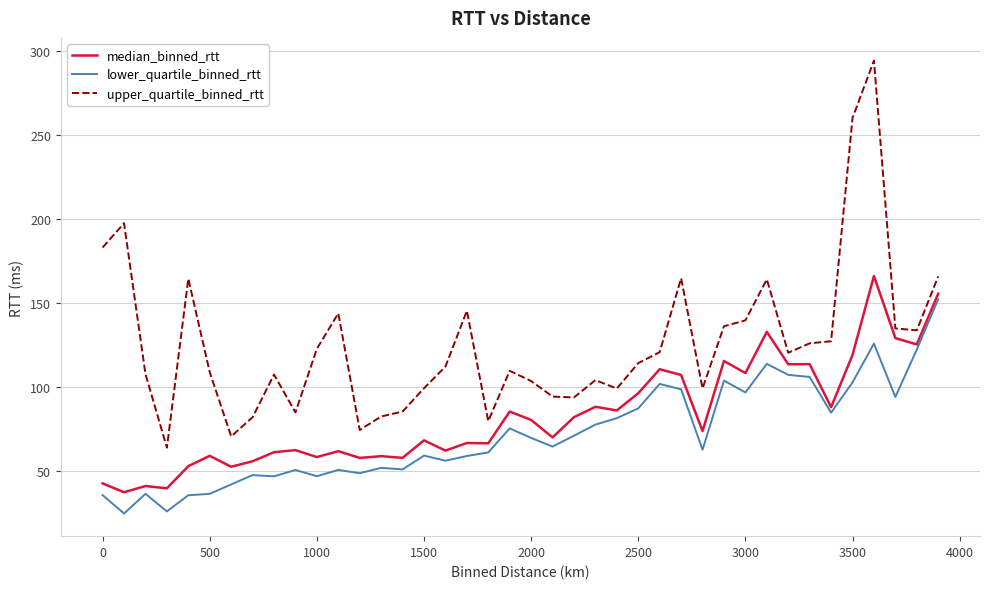

True or false: upper_quartile_binned_rtt and lower_quartile_binned_rtt intersect in this chart.

False